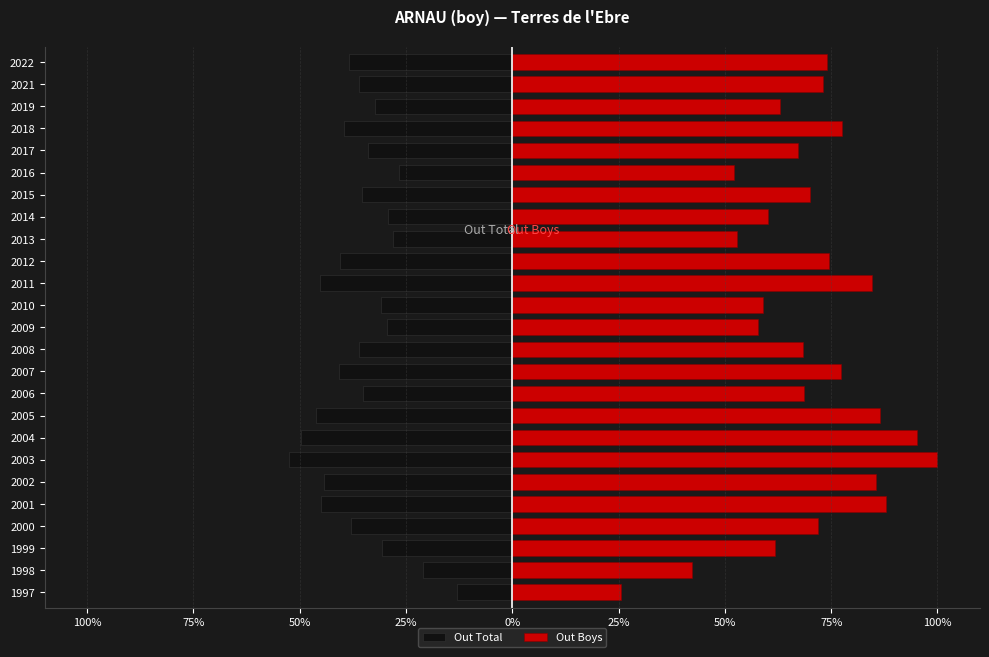

List the series in order of their peak value, highest first.

Out Boys, Out Total